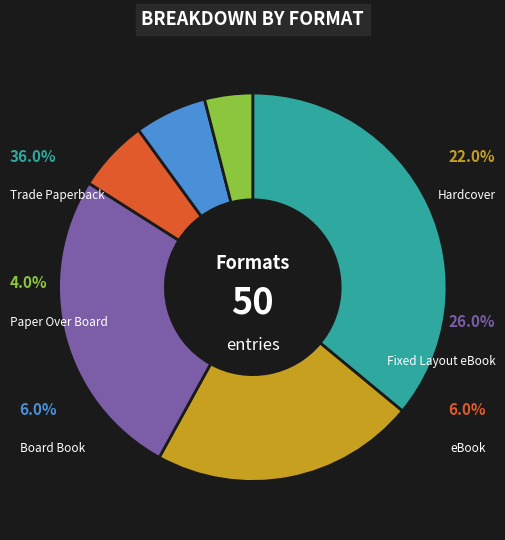

To the nearest percent, what is the difference between the Hardcover and Board Book slice percentages?

16%